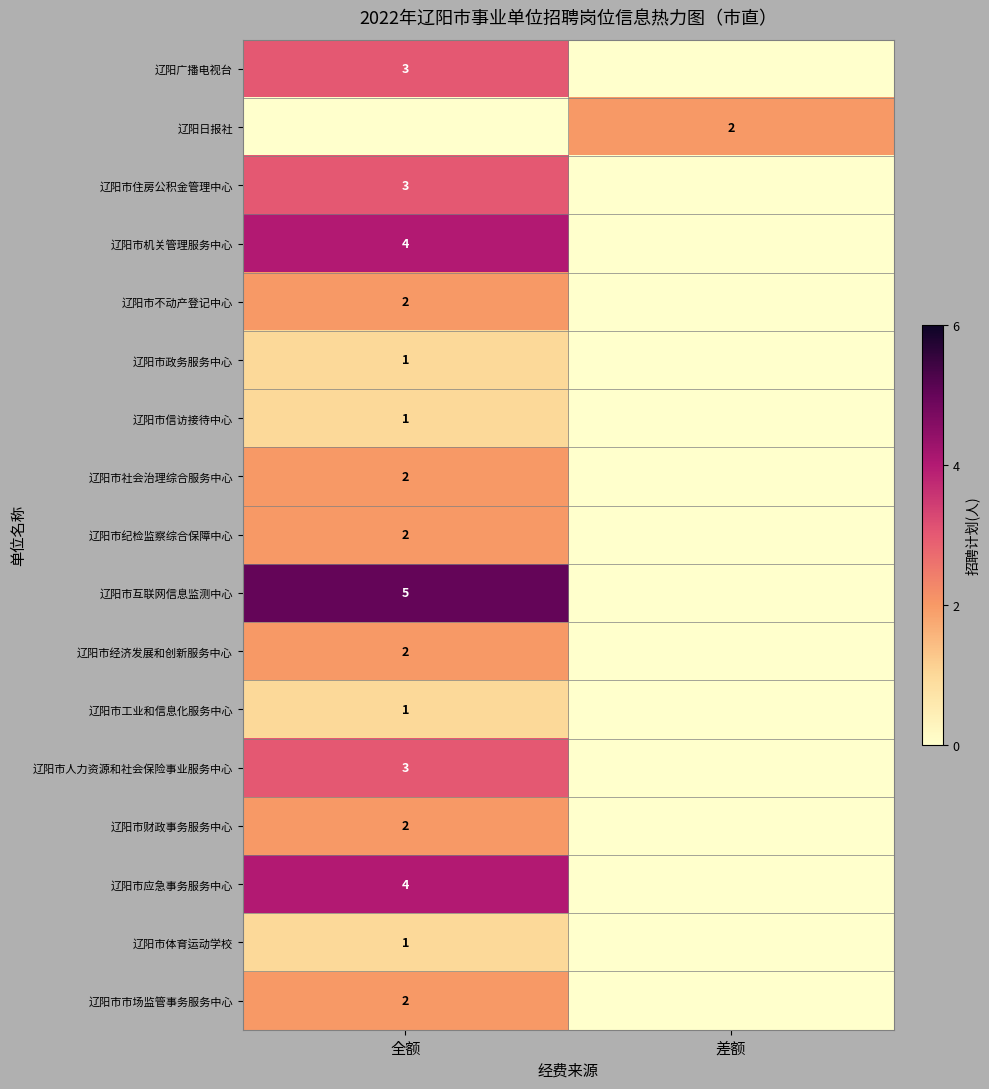

The 辽阳市人力资源和社会保险事业服务中心 series shows 4 at 全额. True or false?

False